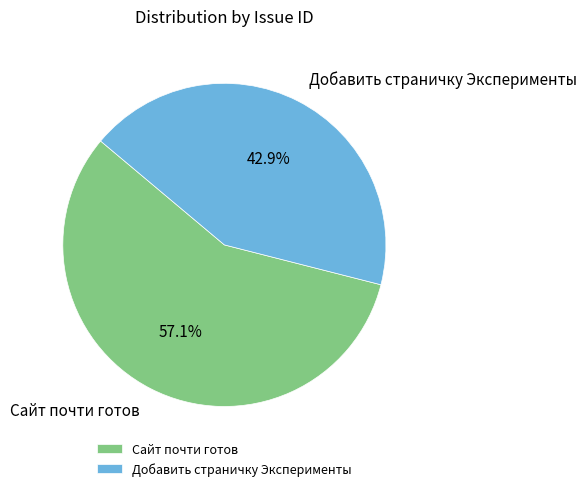

What is the majority slice?

Сайт почти готов